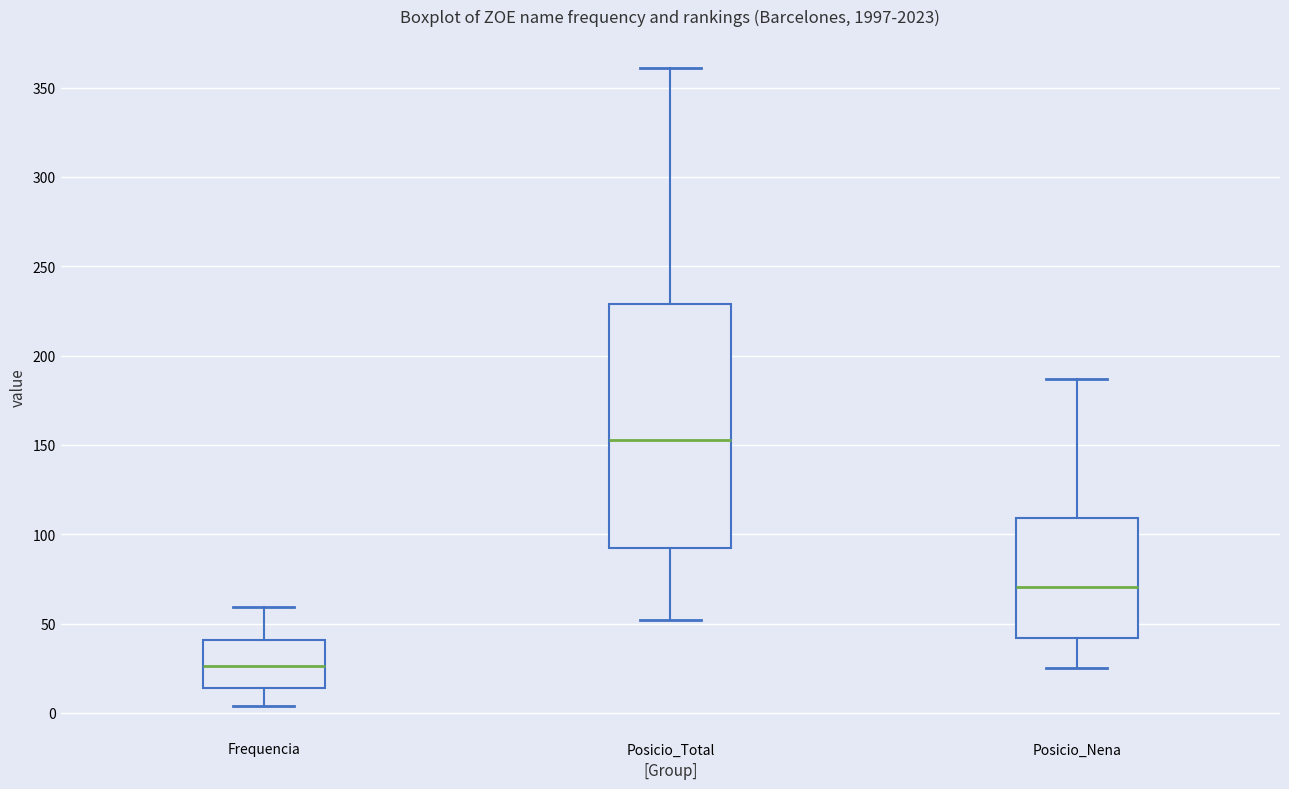

Which box's median line is the highest?

Posicio_Total